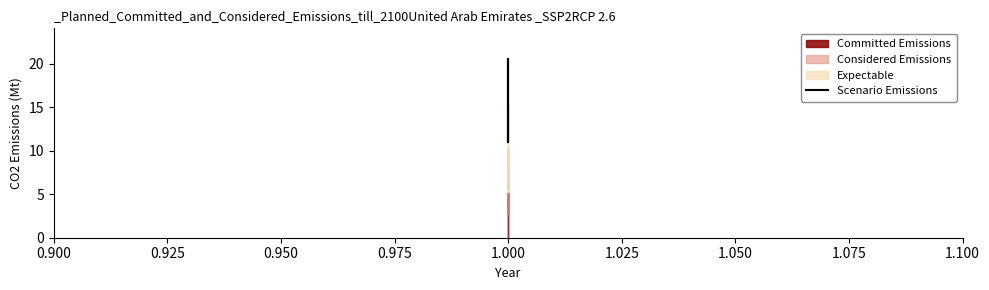

Is this an area chart (filled region under the line)?

No